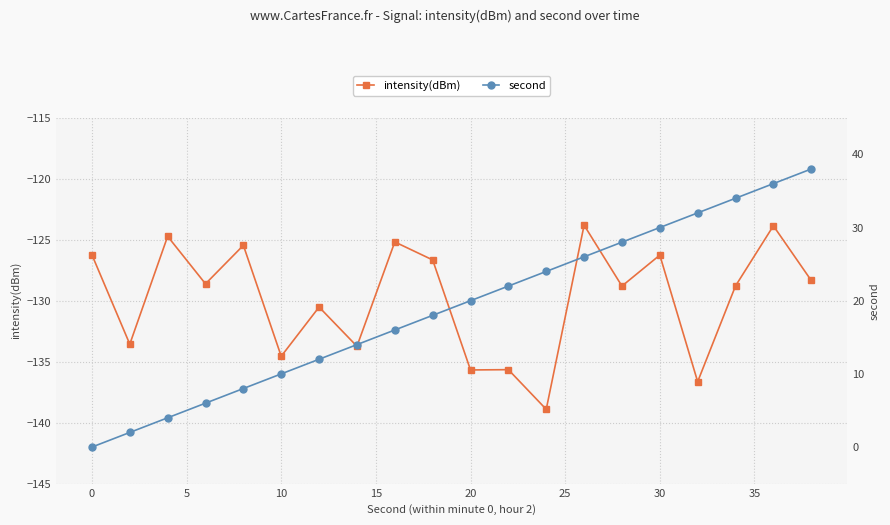

Reading right to left, transcribe all the data shown in this chart.

intensity(dBm): -128.3	-123.9	-128.8	-136.6	-126.3	-128.8	-123.8	-138.9	-135.7	-135.7	-126.7	-125.2	-133.7	-130.5	-134.6	-125.5	-128.6	-124.7	-133.6	-126.2
second: 38.0	36.0	34.0	32.0	30.0	28.0	26.0	24.0	22.0	20.0	18.0	16.0	14.0	12.0	10.0	8.0	6.0	4.0	2.0	0.0